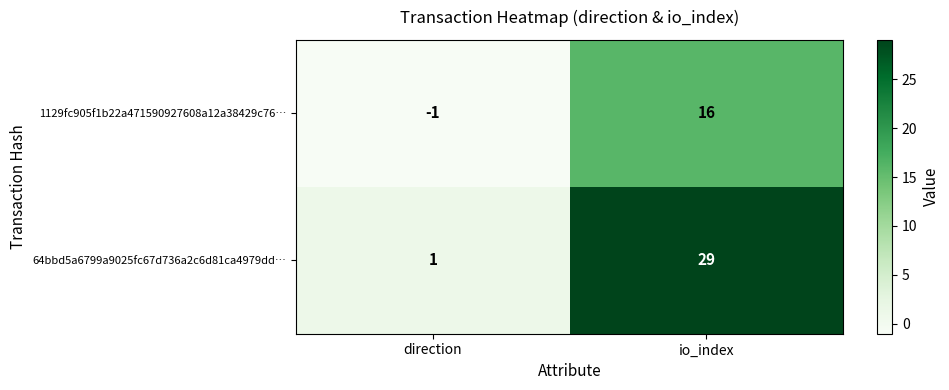

What is the greatest value displayed?

29